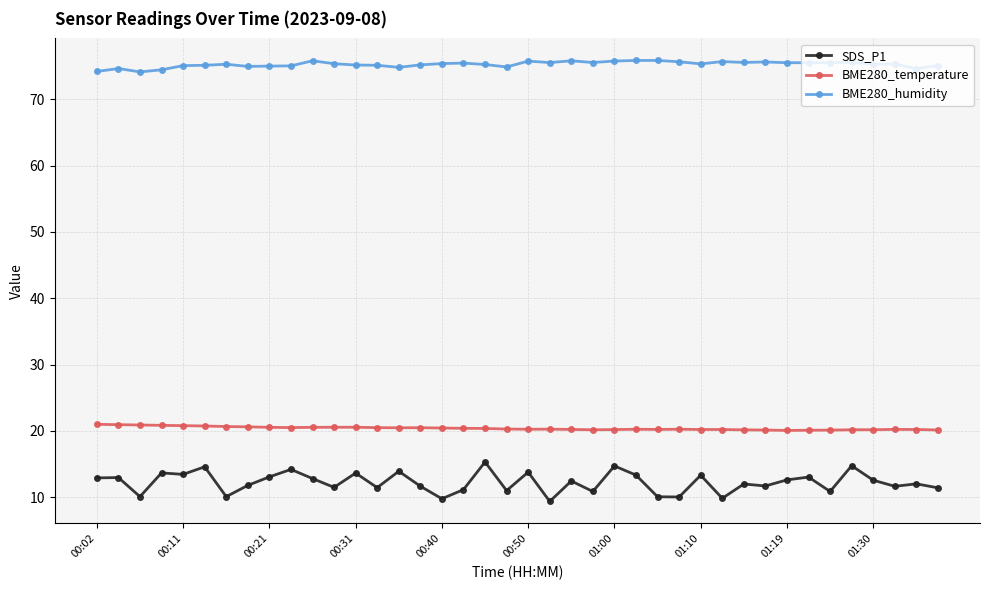

Which series has the largest range (max minus min)?

SDS_P1